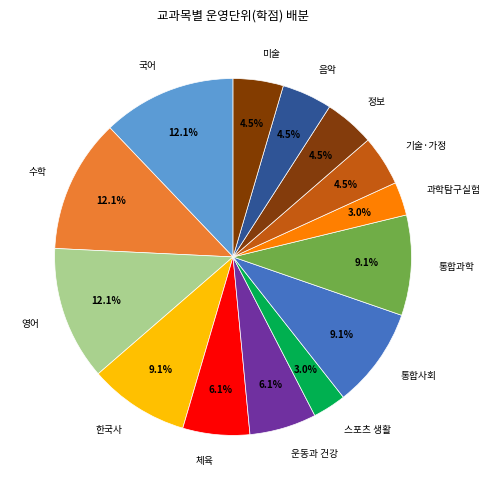

How many slices are in this pie chart?

14